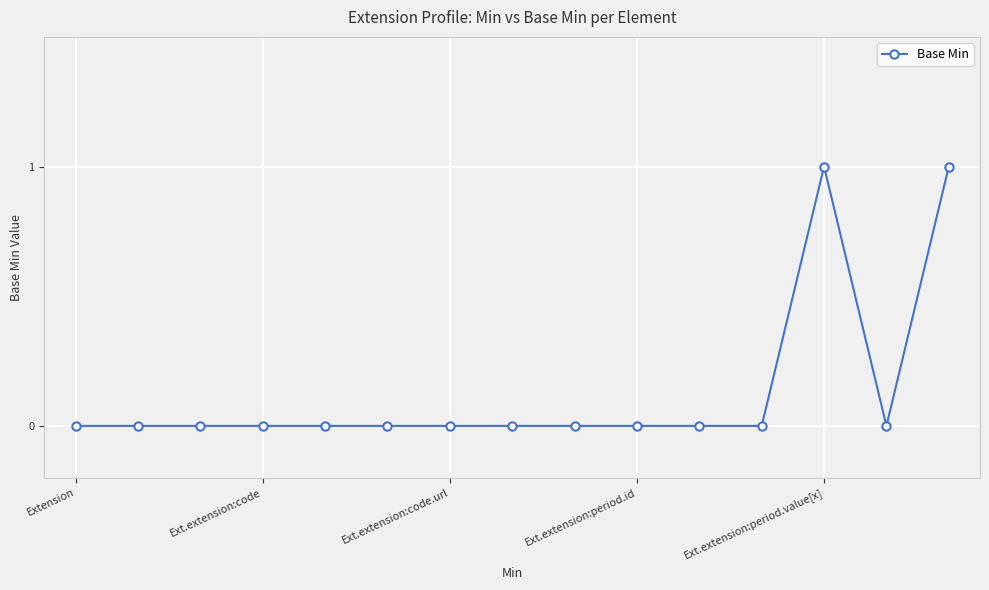

True or false: there are more than 0 points higher than both neighbors.

True